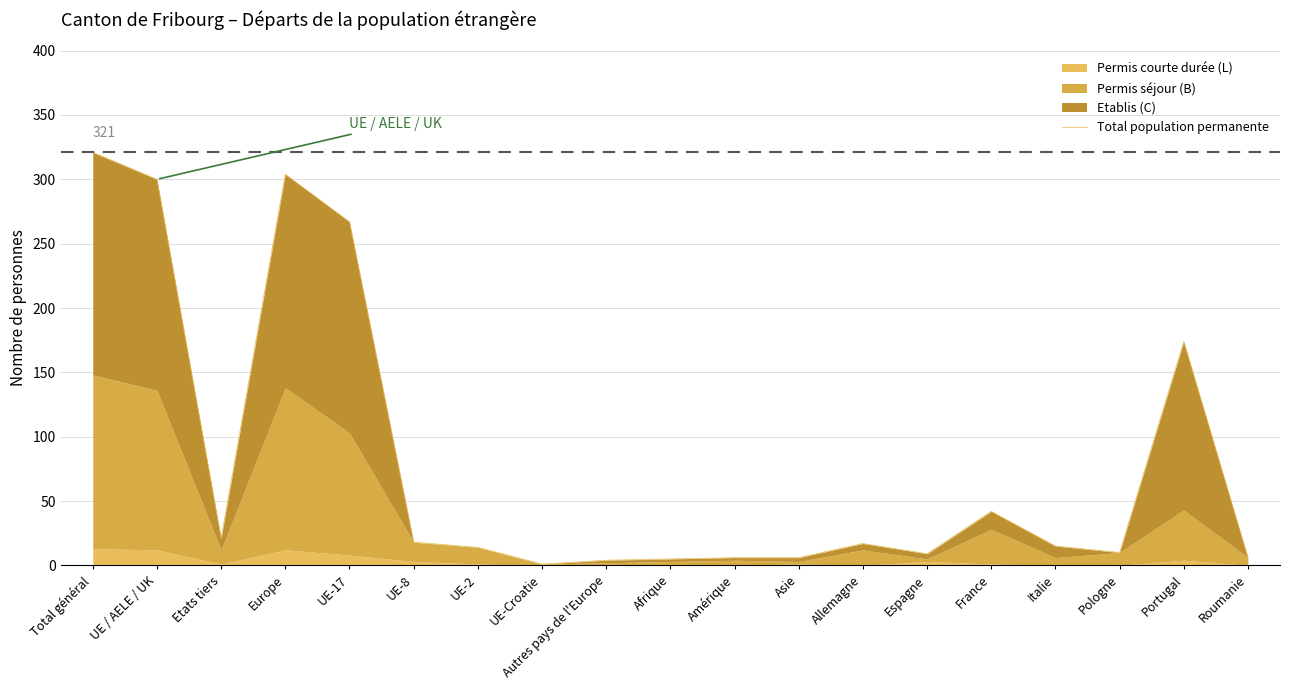

What is the difference between the maximum and minimum values?

320